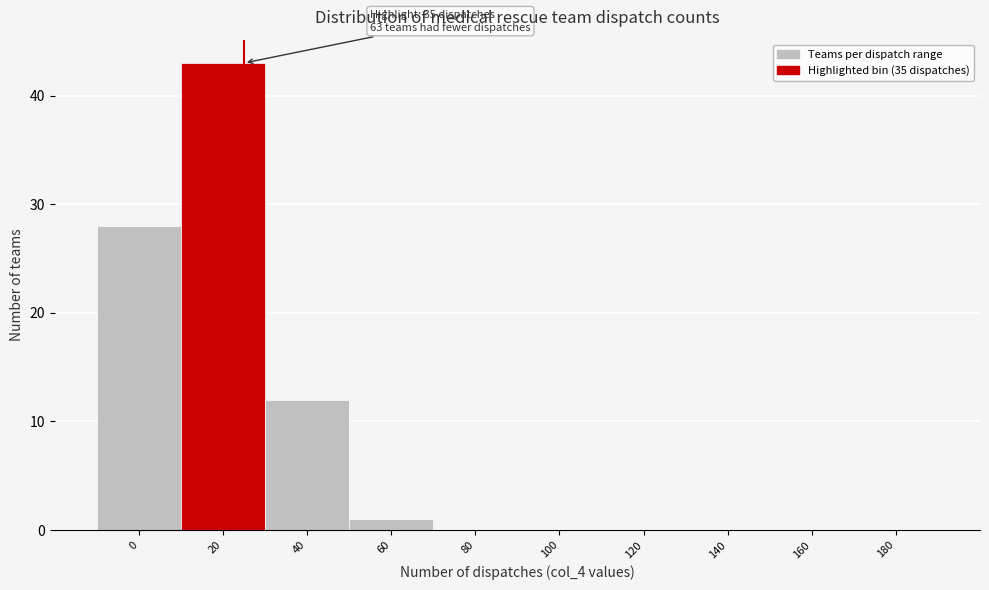

Reading left to right, transcribe all the data shown in this chart.

0=28	20=43	40=12	60=1	80=0	100=0	120=0	140=0	160=0	180=0